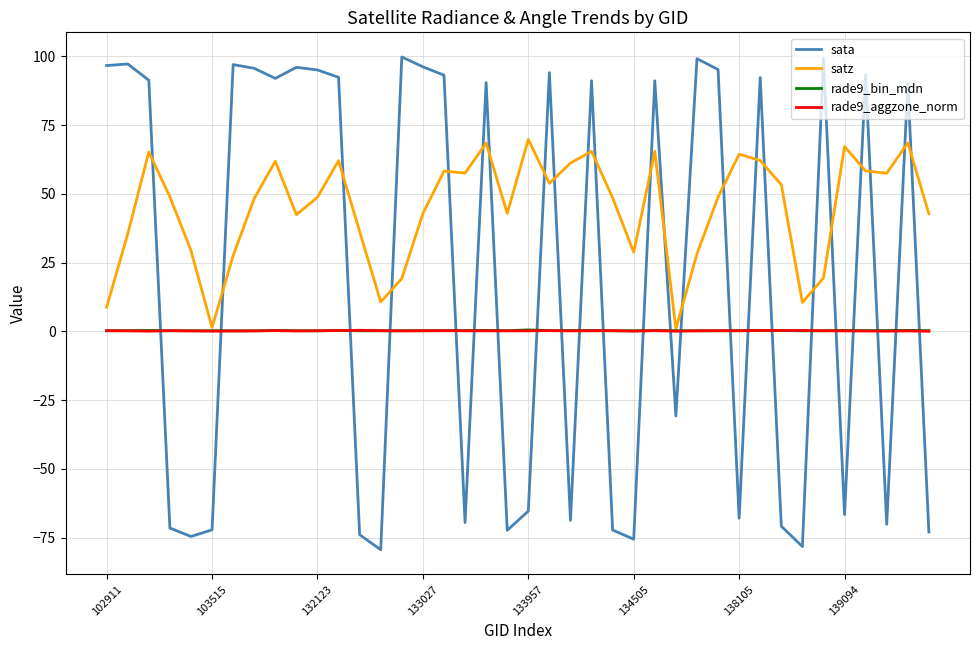

Which series has the largest total across all categories?

satz